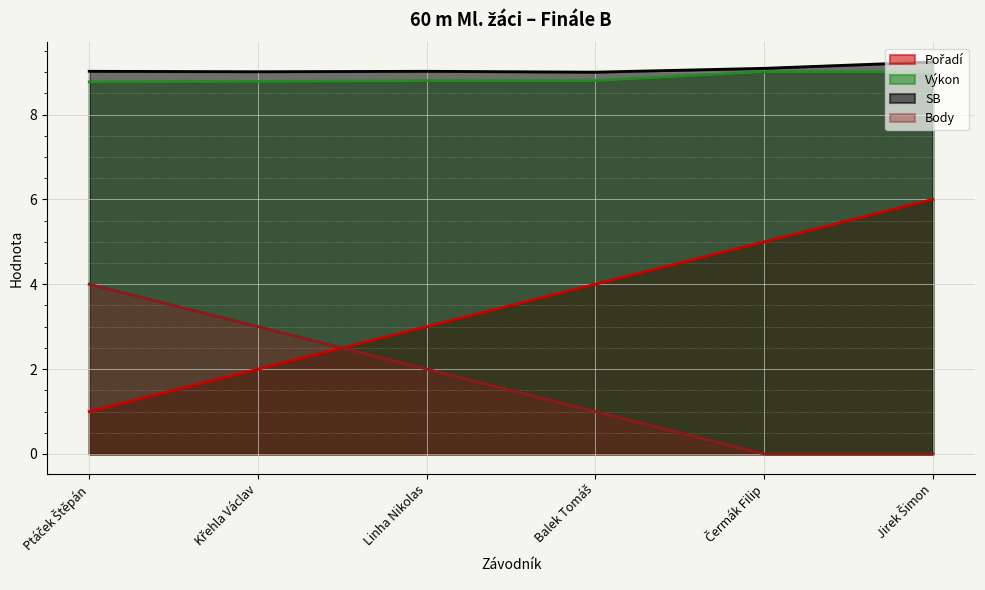

The value of Body at Křehla Václav is 3.0. True or false?

True